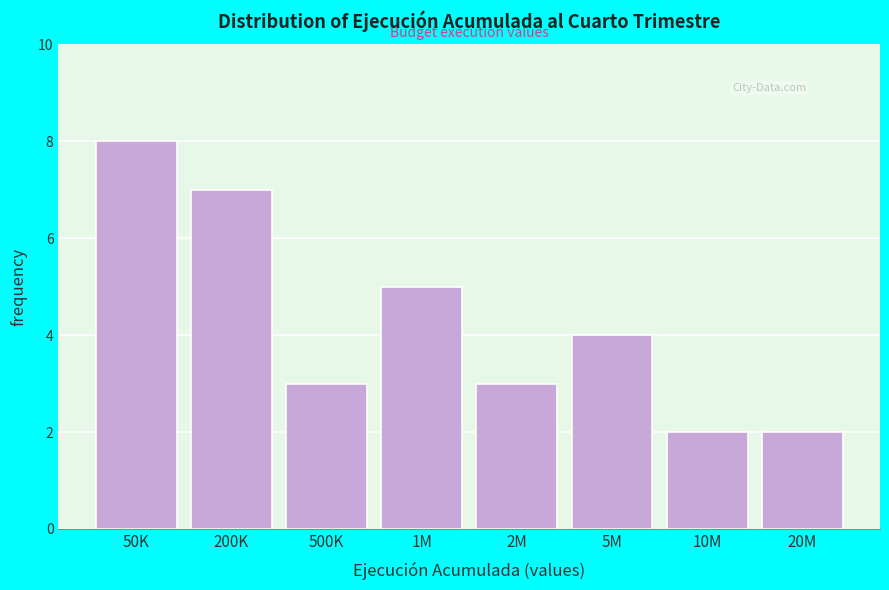

Reading right to left, extract all data points from this chart.

20M=2	10M=2	5M=4	2M=3	1M=5	500K=3	200K=7	50K=8